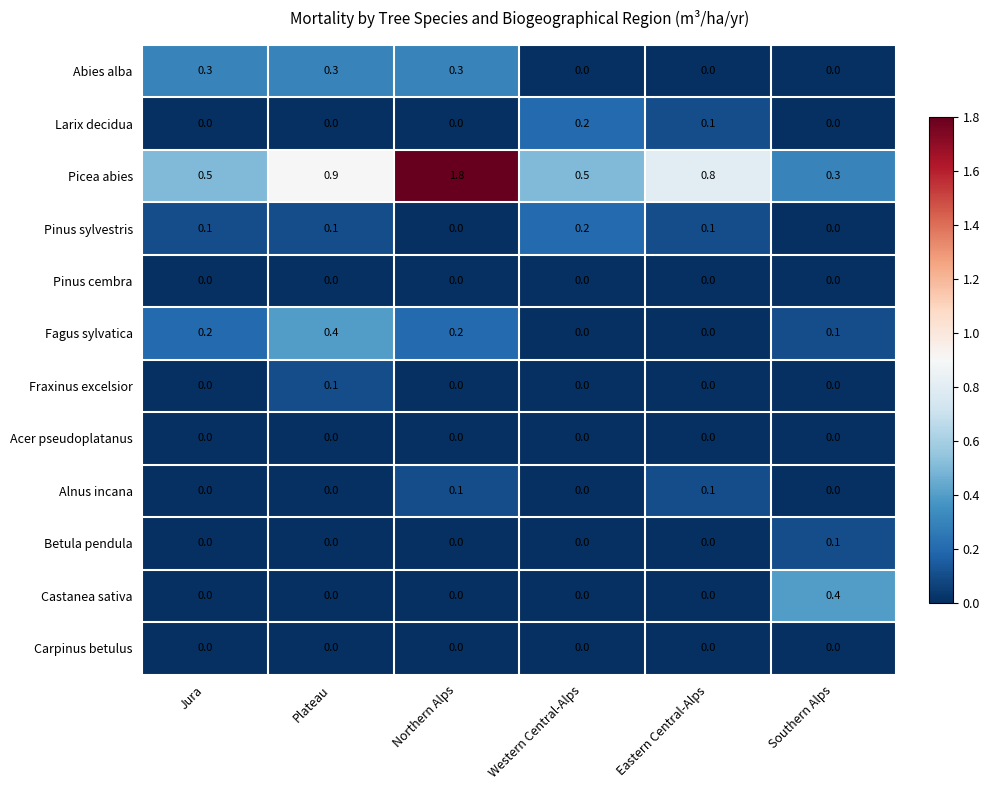

True or false: Larix decidua has a value of 0.0 at Jura.

True